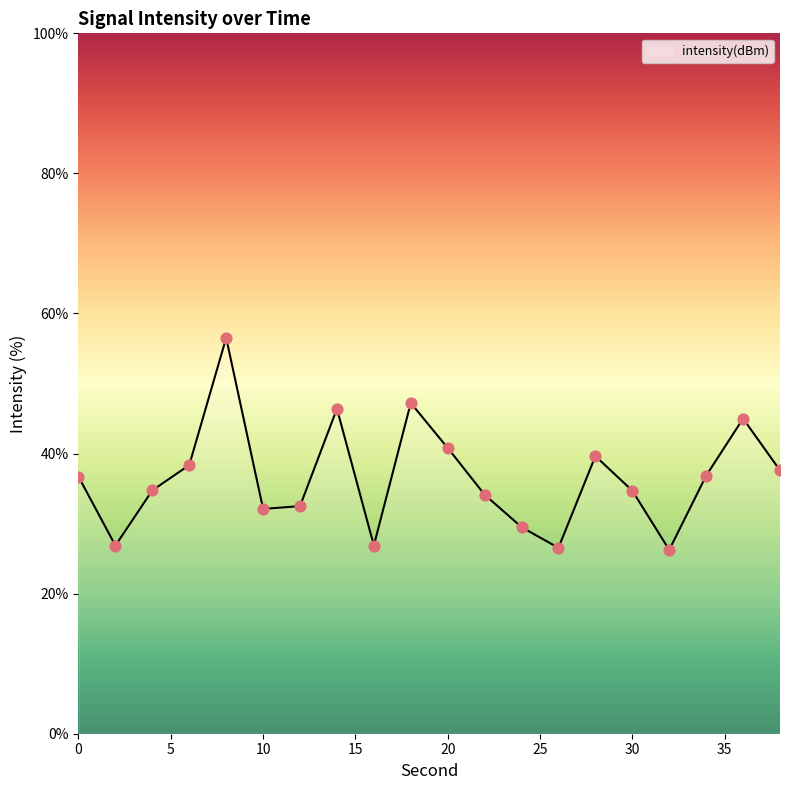

Which has a higher value, 4 or 34?

34